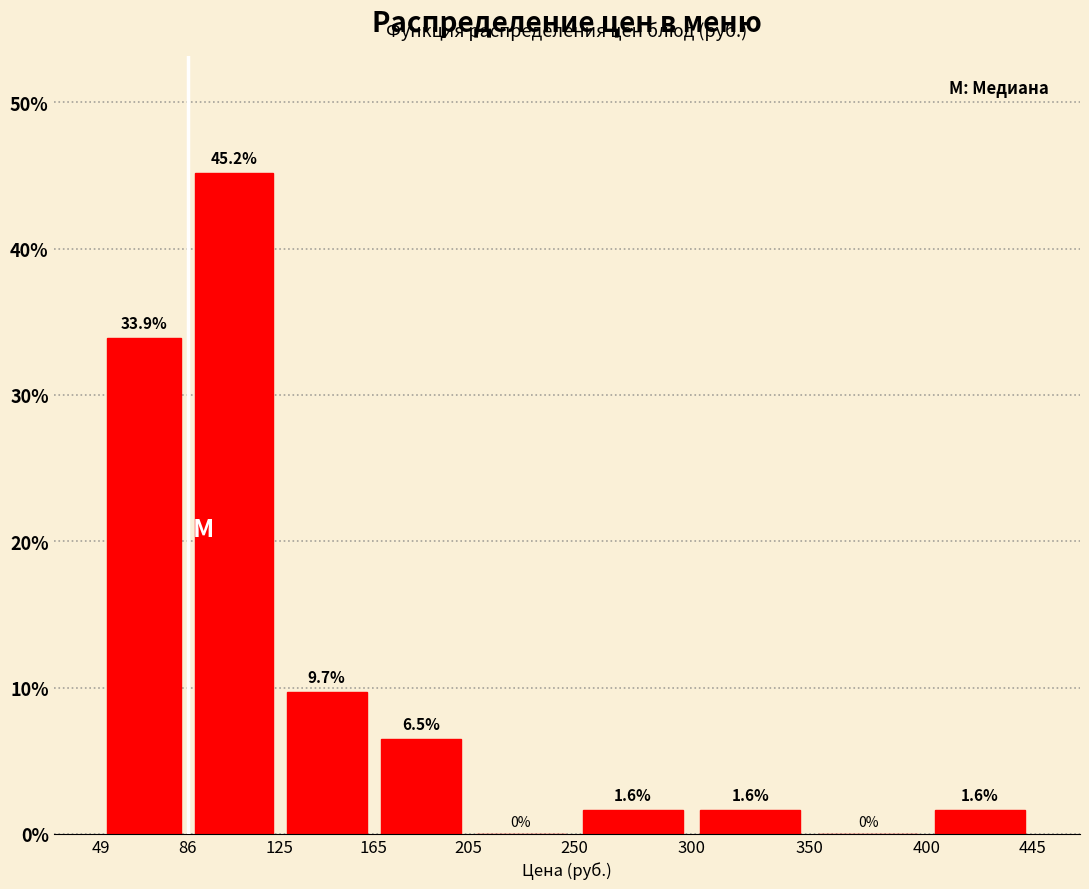

How tall is the bar that spans 49 to 86 on the x-axis?

33.9